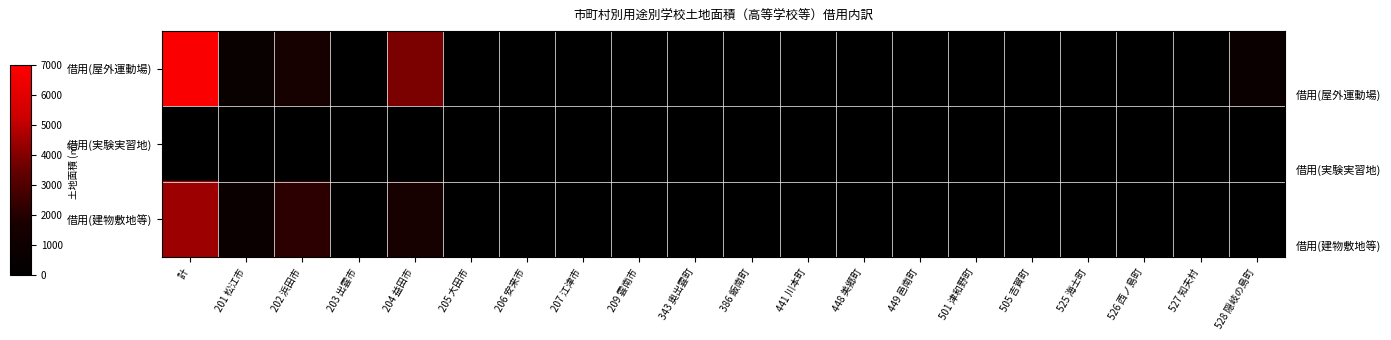

Which series has the largest total across all categories?

借用(屋外運動場)